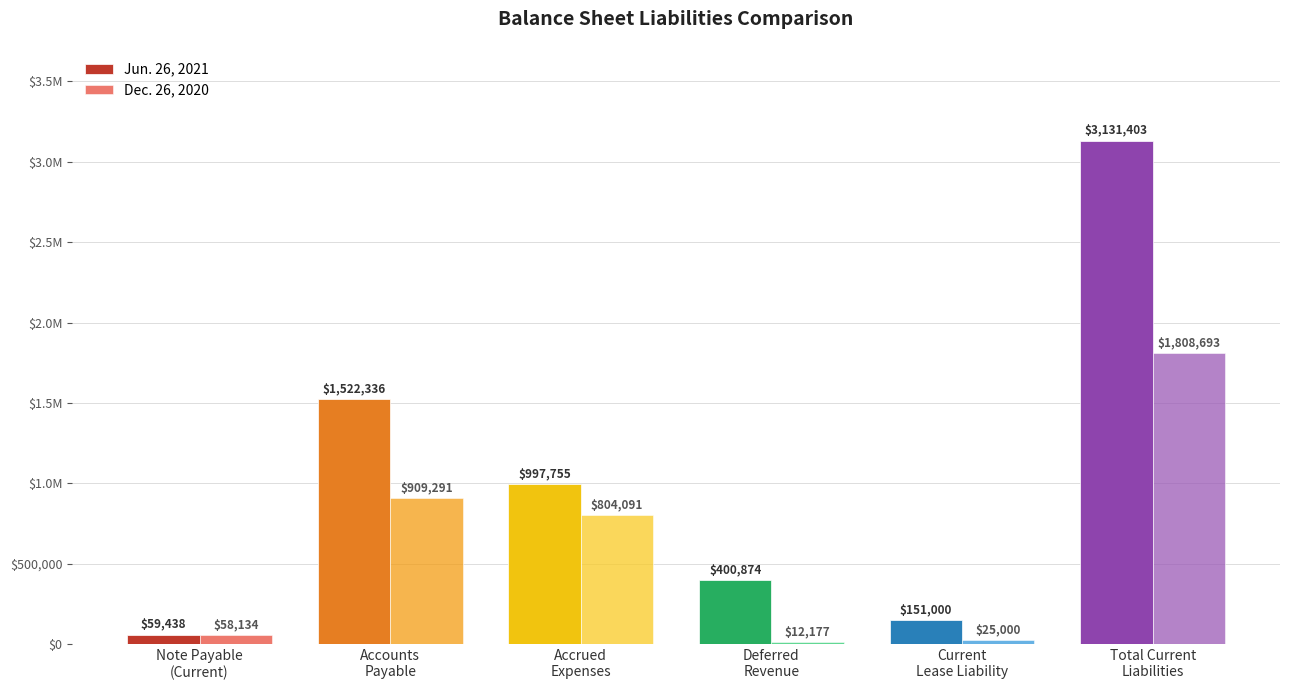

What are all the series names shown in the legend?

Jun. 26, 2021, Dec. 26, 2020